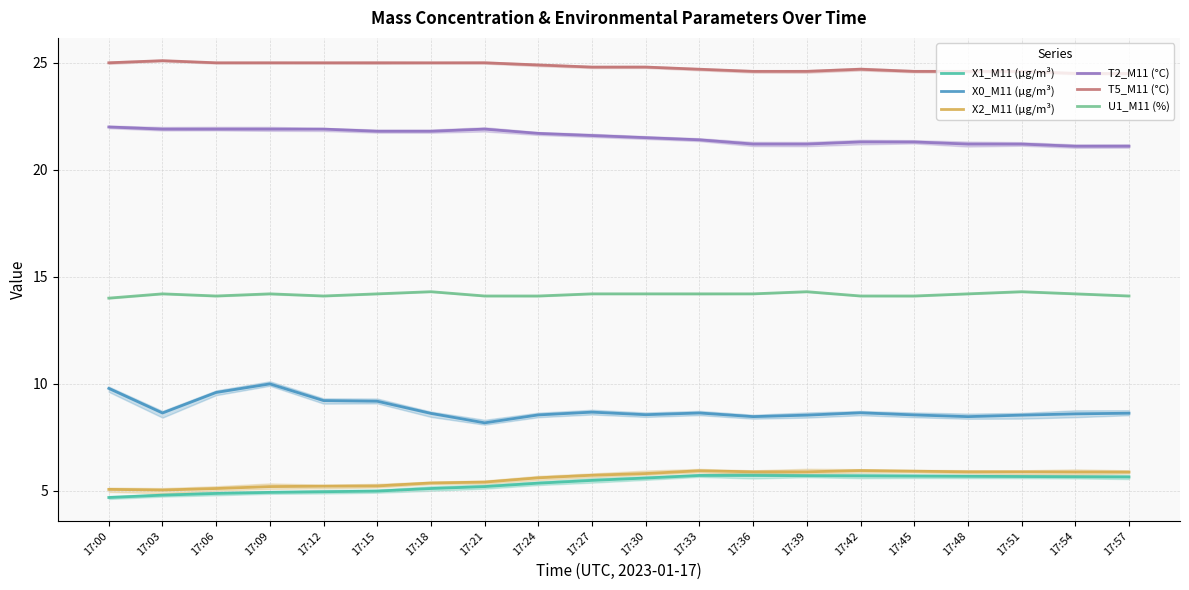

True or false: X1_M11 (μg/m³) has more than 2 points higher than both neighbors.

False